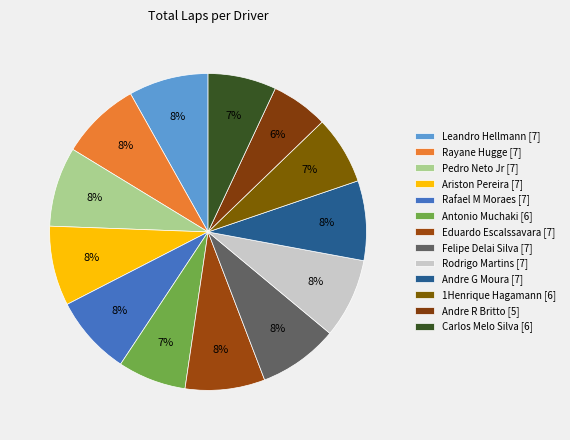

To the nearest percent, what is the difference between the largest and smallest slice percentages?

2%